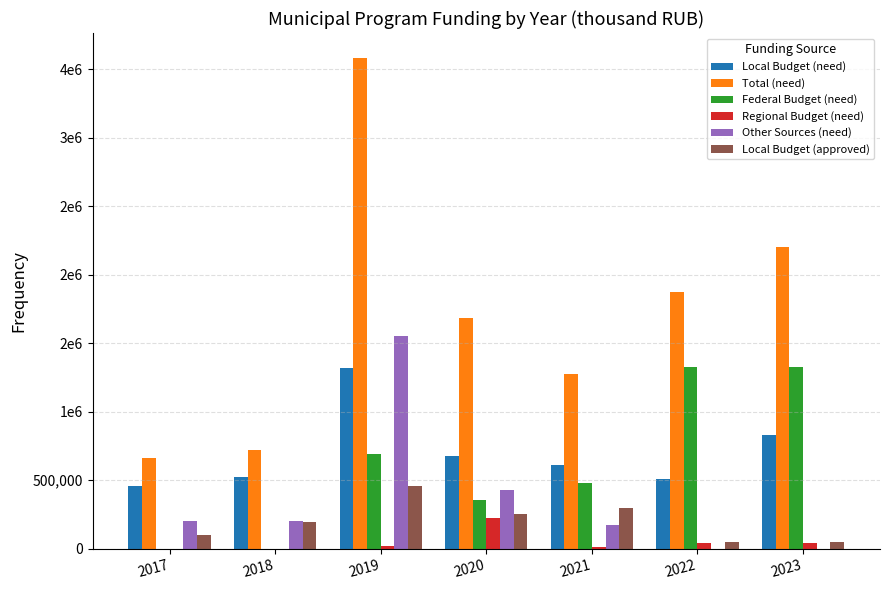

What are all the series names shown in the legend?

Local Budget (need), Total (need), Federal Budget (need), Regional Budget (need), Other Sources (need), Local Budget (approved)